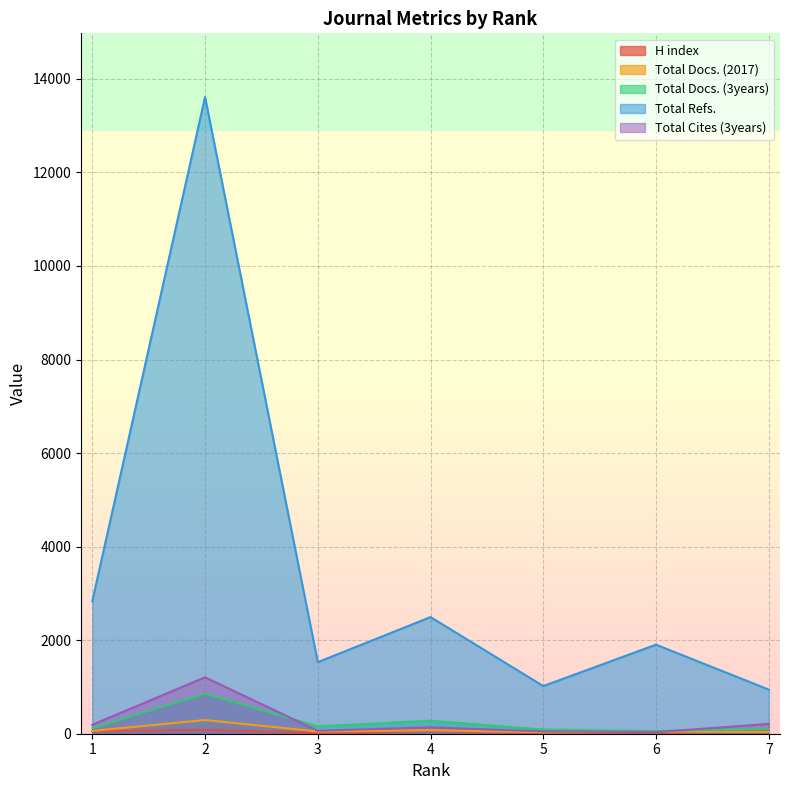

At which category does the chart reach its minimum across all series?

3